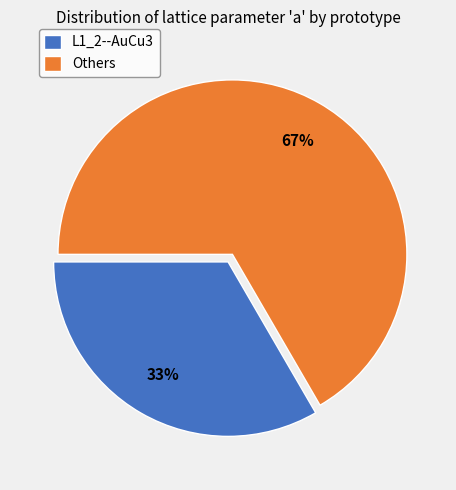

Combined, do Others and L1_2--AuCu3 account for over 50%?

Yes